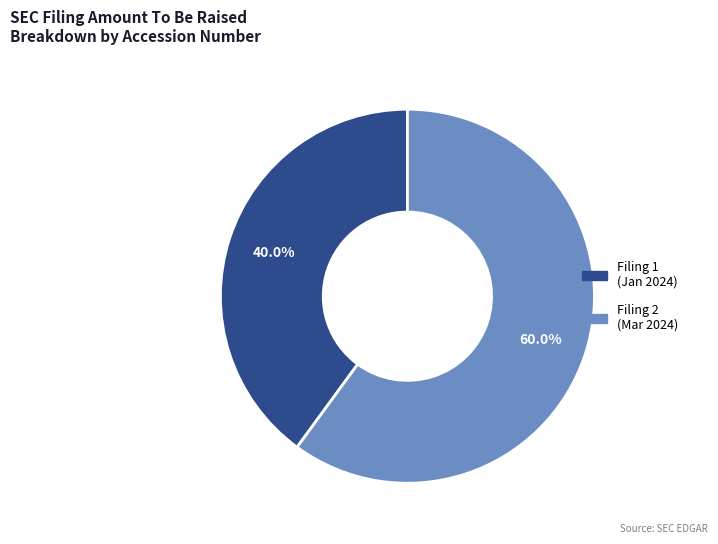

Is there a majority slice in this chart?

Yes